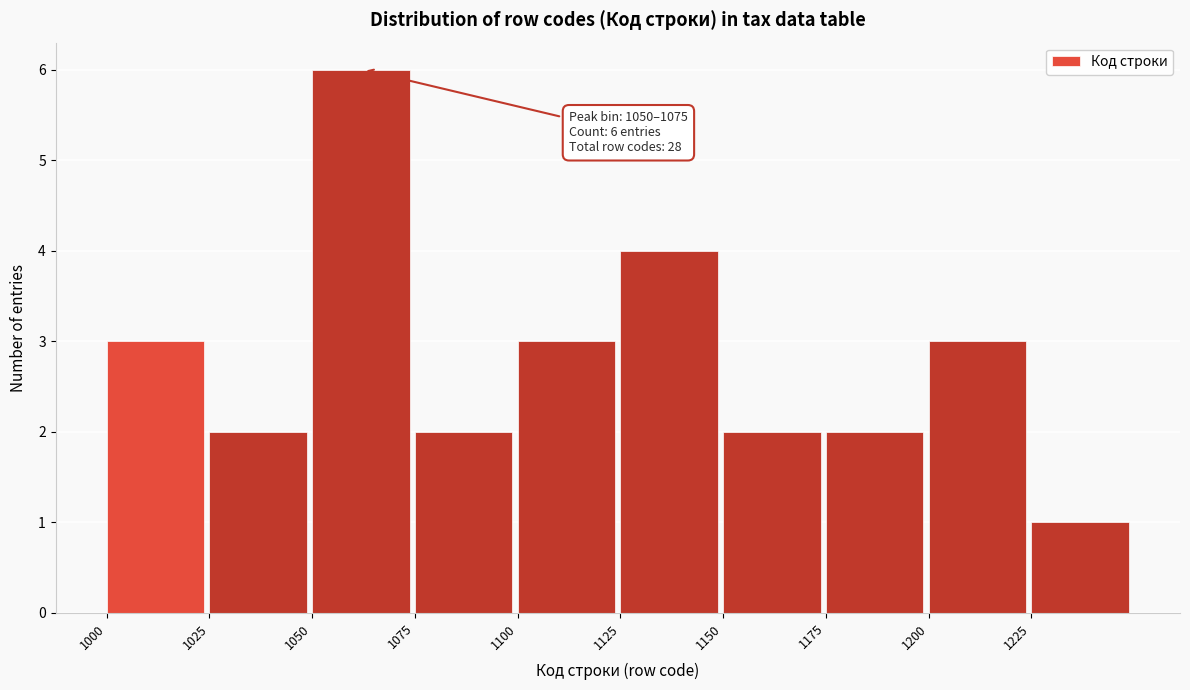

Over which range of the x-axis is the bar tallest?

1050 to 1075